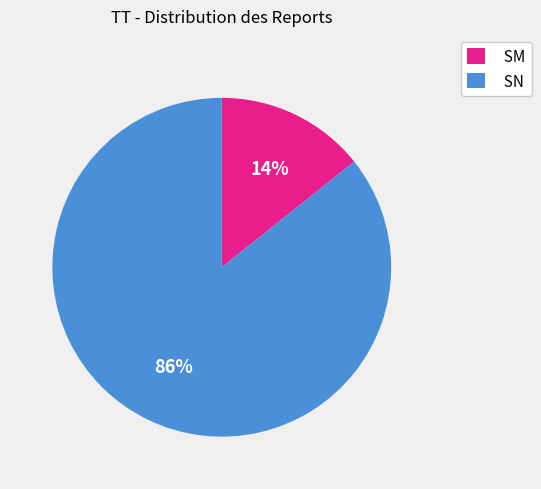

Is there a majority slice in this chart?

Yes